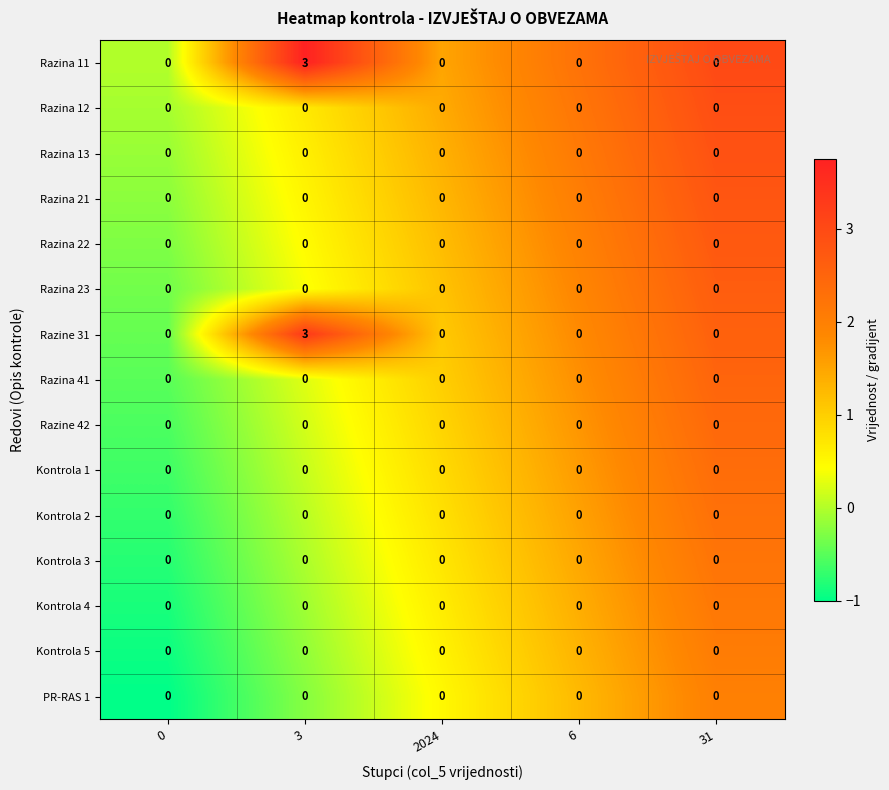

Is it true that Razina 23 equals 0 at 0?

True